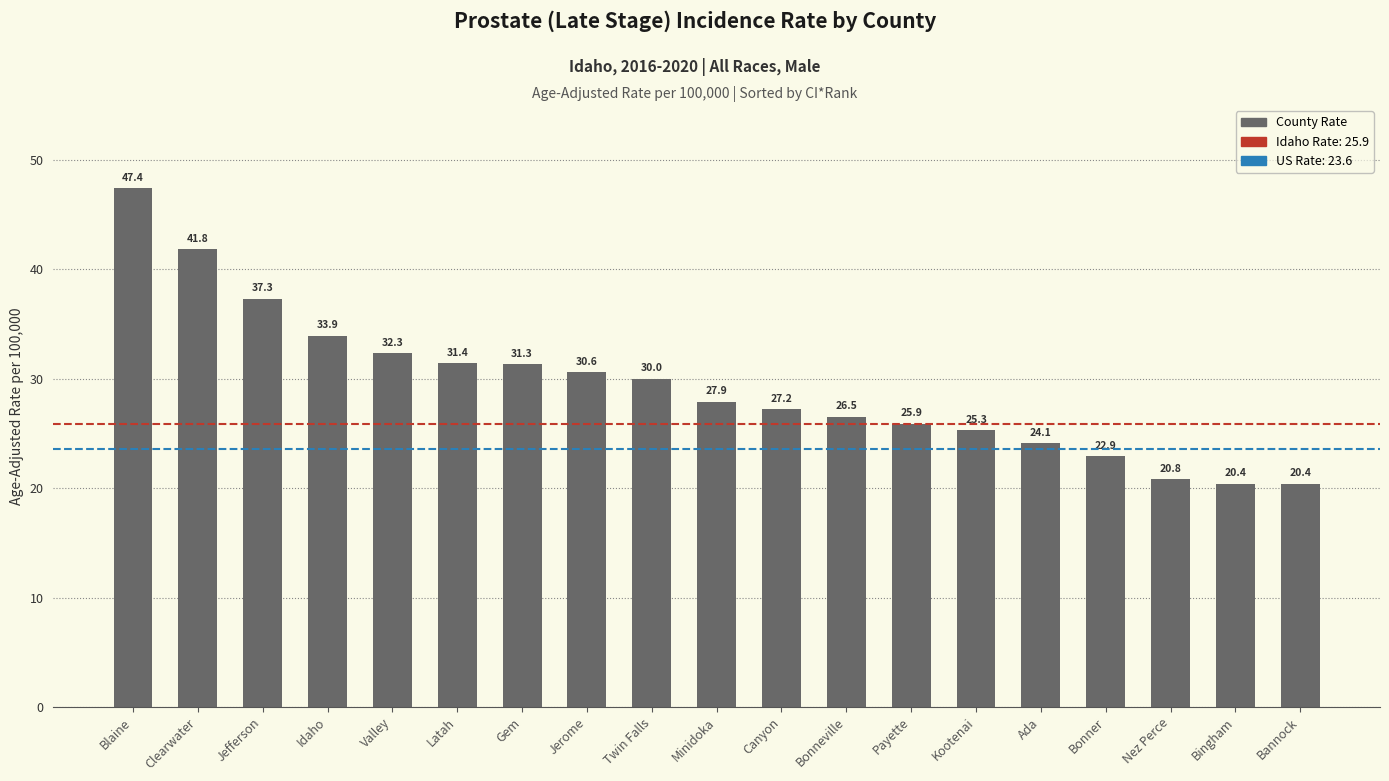

The chart shows a value of 13.0 at Nez Perce. True or false?

False